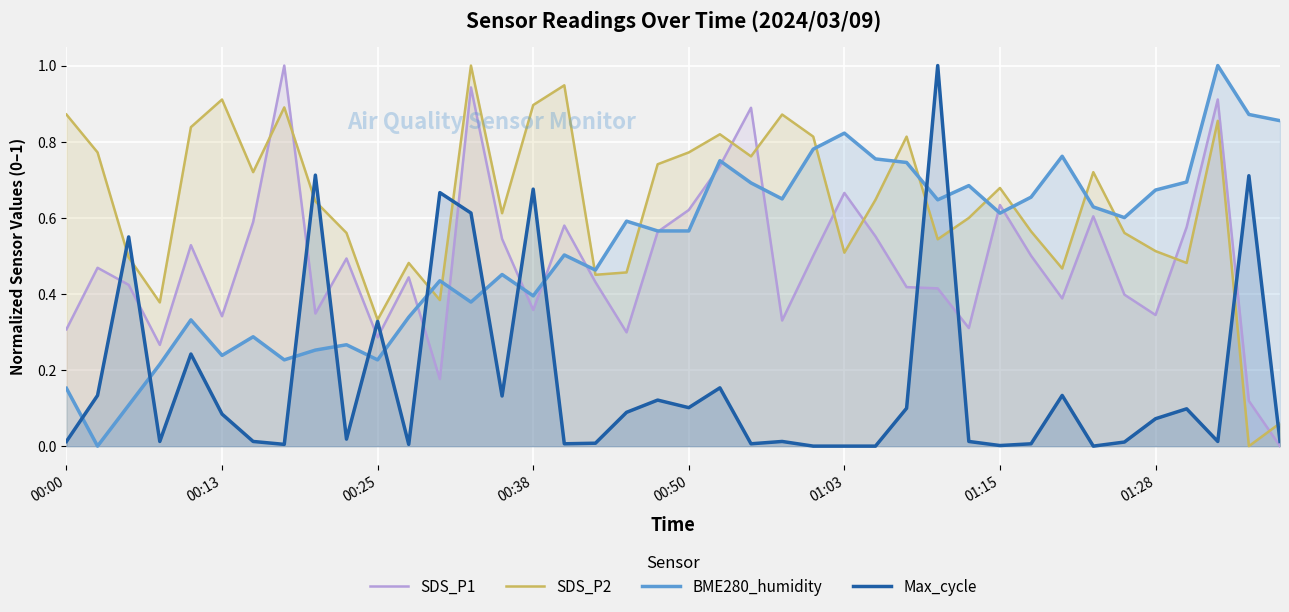

What is the sum of all SDS_P1 values?

19.3